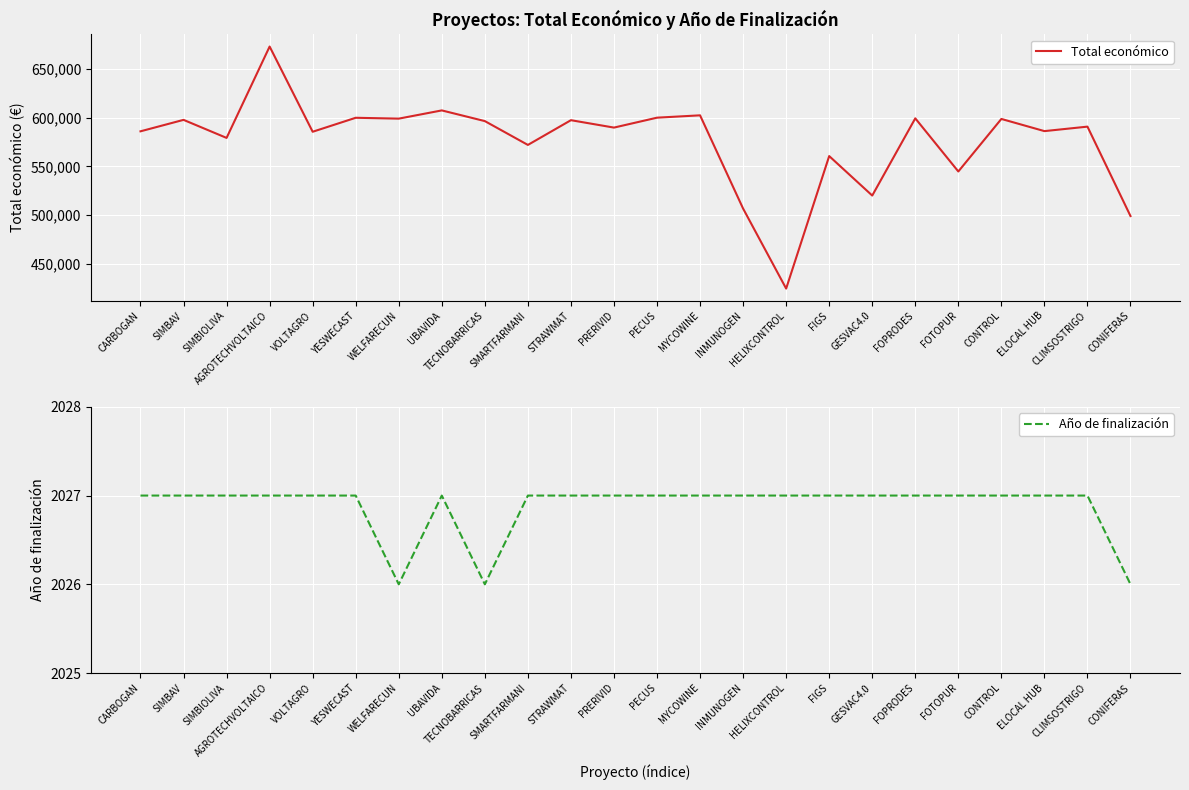

True or false: Total económico and Año de finalización intersect in this chart.

False